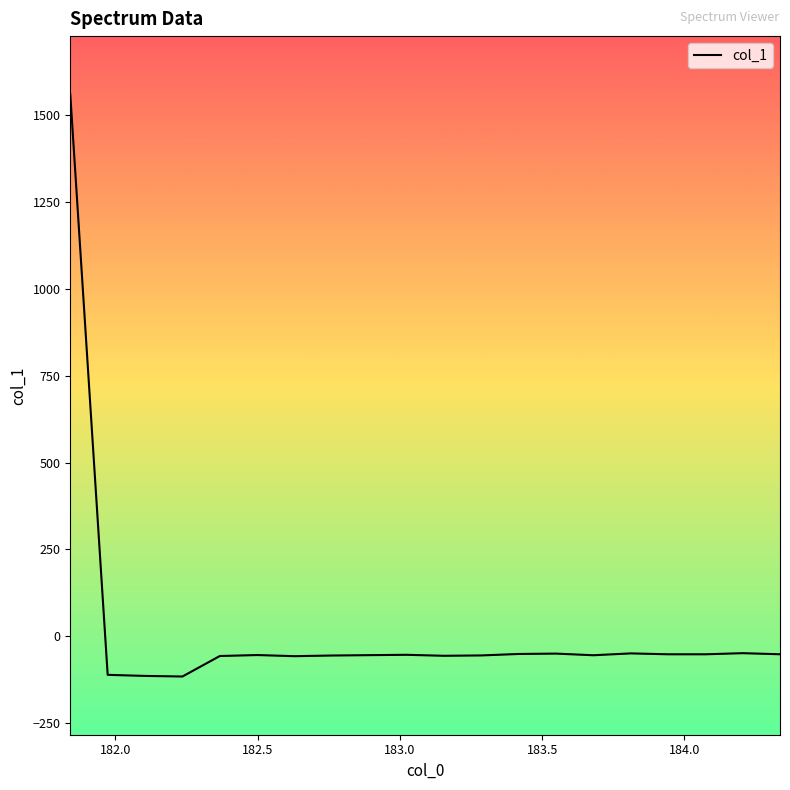

What is the difference between the maximum and minimum values?

1676.4